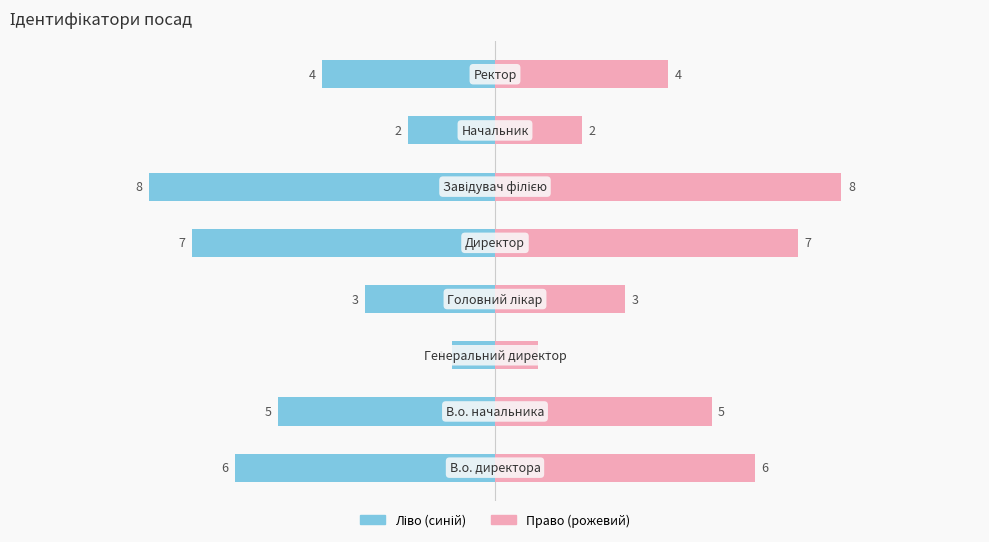

Rank the series by their maximum value, from lowest to highest.

Ідентифікатор (left), Ідентифікатор (right)